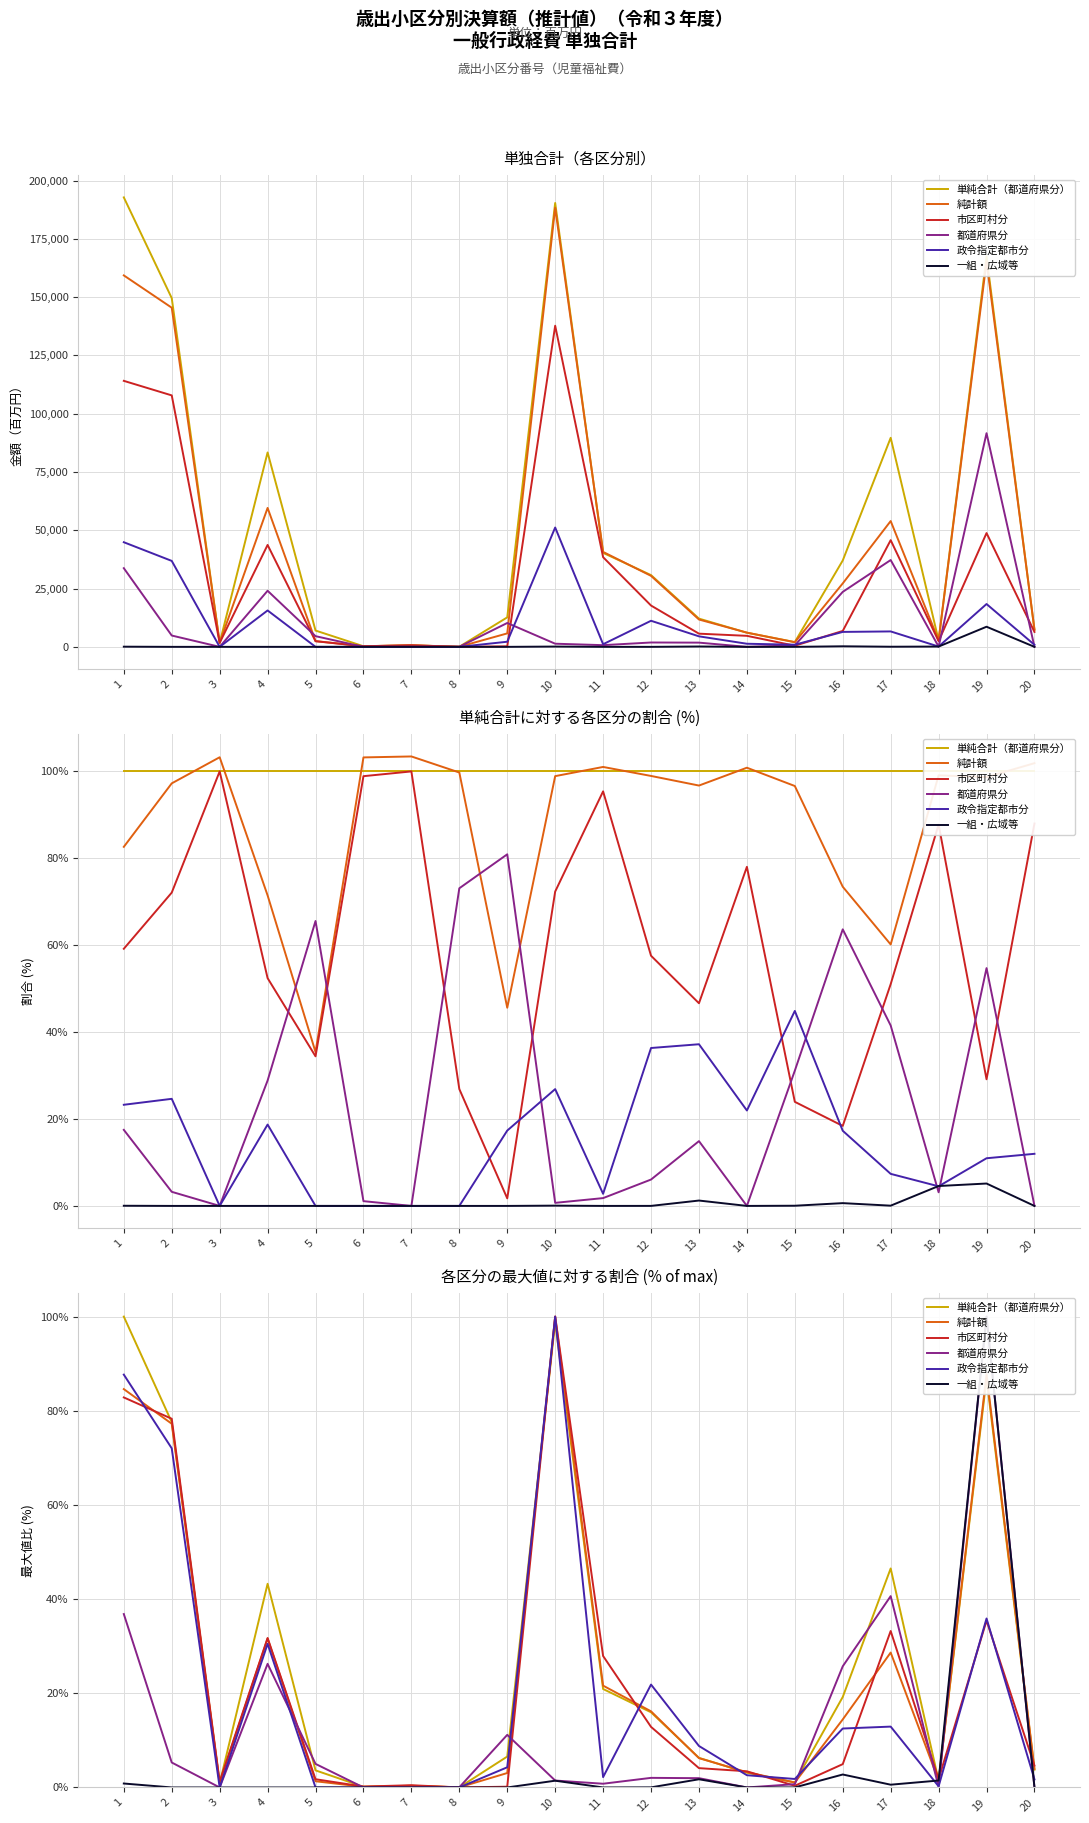

True or false: 一組・広域等 has more than 0 points higher than both neighbors.

True